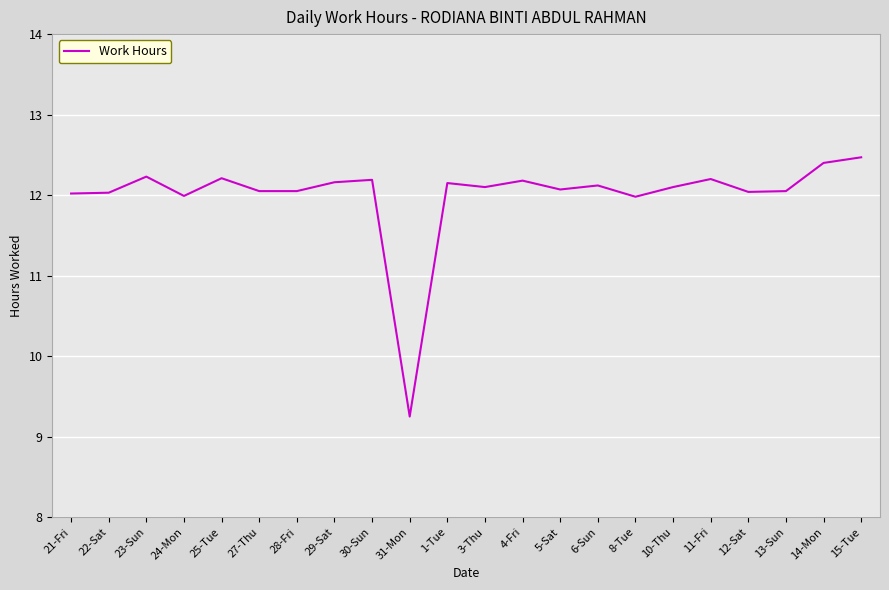

How many lines are shown in the chart?

1